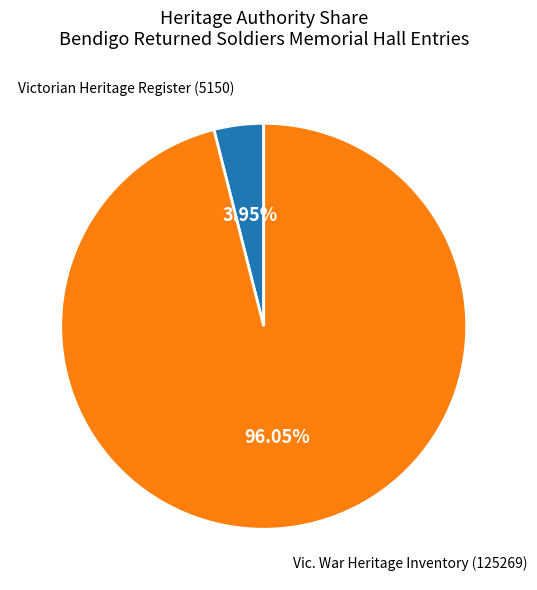

Is there a majority slice in this chart?

Yes